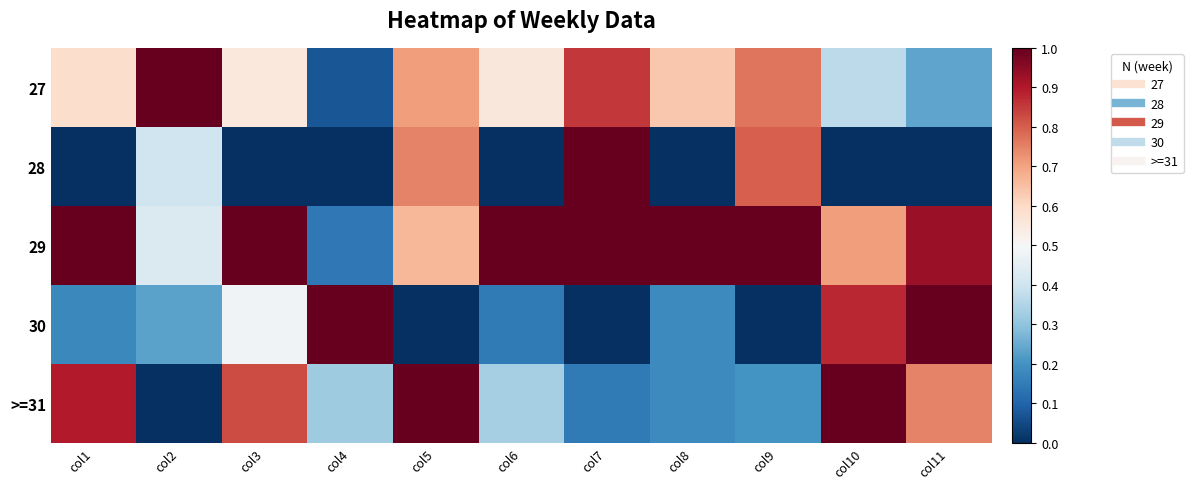

At how many categories does at least one series exceed 0?

11